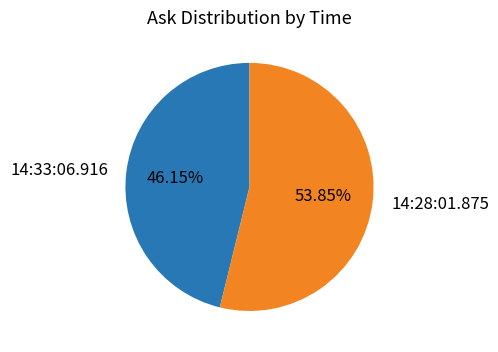

Rank the categories by value from highest to lowest.

14:28:01.875, 14:33:06.916